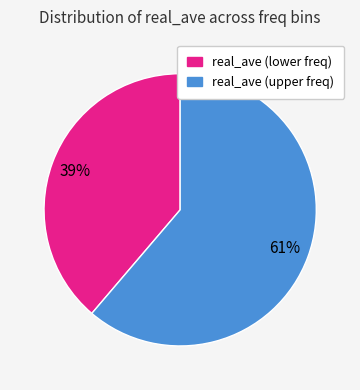

Does any single category account for the majority?

Yes